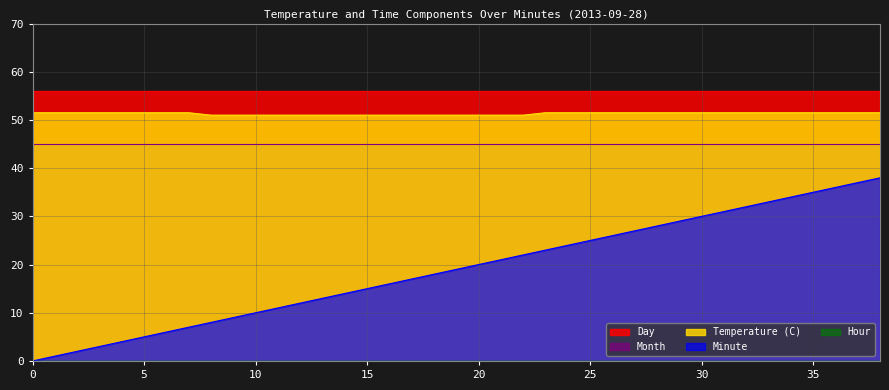

Reading left to right, transcribe all the data shown in this chart.

Temperature (C): 0=10.3	1=10.3	2=10.3	3=10.3	4=10.3	5=10.3	6=10.3	7=10.3	8=10.2	9=10.2	10=10.2	11=10.2	12=10.2	13=10.2	14=10.2	15=10.2	16=10.2	17=10.2	18=10.2	19=10.2	20=10.2	21=10.2	22=10.2	23=10.3	24=10.3	25=10.3	26=10.3	27=10.3	28=10.3	29=10.3	30=10.3	31=10.3	32=10.3	33=10.3	34=10.3	35=10.3	36=10.3	37=10.3	38=10.3
Hour: 0=0.0	1=0.0	2=0.0	3=0.0	4=0.0	5=0.0	6=0.0	7=0.0	8=0.0	9=0.0	10=0.0	11=0.0	12=0.0	13=0.0	14=0.0	15=0.0	16=0.0	17=0.0	18=0.0	19=0.0	20=0.0	21=0.0	22=0.0	23=0.0	24=0.0	25=0.0	26=0.0	27=0.0	28=0.0	29=0.0	30=0.0	31=0.0	32=0.0	33=0.0	34=0.0	35=0.0	36=0.0	37=0.0	38=0.0
Minute: 0=0.0	1=1.0	2=2.0	3=3.0	4=4.0	5=5.0	6=6.0	7=7.0	8=8.0	9=9.0	10=10.0	11=11.0	12=12.0	13=13.0	14=14.0	15=15.0	16=16.0	17=17.0	18=18.0	19=19.0	20=20.0	21=21.0	22=22.0	23=23.0	24=24.0	25=25.0	26=26.0	27=27.0	28=28.0	29=29.0	30=30.0	31=31.0	32=32.0	33=33.0	34=34.0	35=35.0	36=36.0	37=37.0	38=38.0
Day: 0=28.0	1=28.0	2=28.0	3=28.0	4=28.0	5=28.0	6=28.0	7=28.0	8=28.0	9=28.0	10=28.0	11=28.0	12=28.0	13=28.0	14=28.0	15=28.0	16=28.0	17=28.0	18=28.0	19=28.0	20=28.0	21=28.0	22=28.0	23=28.0	24=28.0	25=28.0	26=28.0	27=28.0	28=28.0	29=28.0	30=28.0	31=28.0	32=28.0	33=28.0	34=28.0	35=28.0	36=28.0	37=28.0	38=28.0
Month: 0=9.0	1=9.0	2=9.0	3=9.0	4=9.0	5=9.0	6=9.0	7=9.0	8=9.0	9=9.0	10=9.0	11=9.0	12=9.0	13=9.0	14=9.0	15=9.0	16=9.0	17=9.0	18=9.0	19=9.0	20=9.0	21=9.0	22=9.0	23=9.0	24=9.0	25=9.0	26=9.0	27=9.0	28=9.0	29=9.0	30=9.0	31=9.0	32=9.0	33=9.0	34=9.0	35=9.0	36=9.0	37=9.0	38=9.0